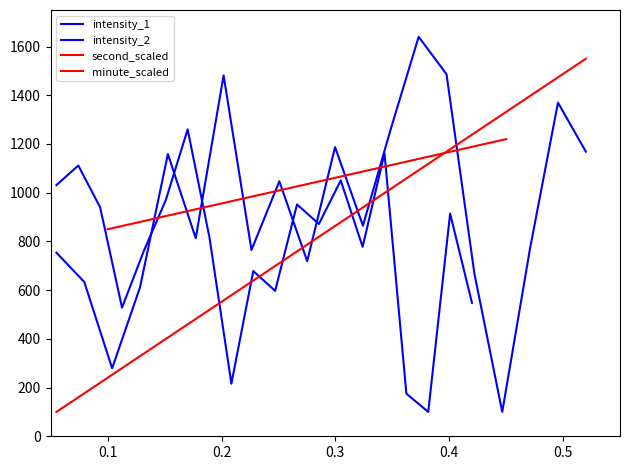

In intensity_1, how many points are higher than both neighbors (excluding endpoints)?

6